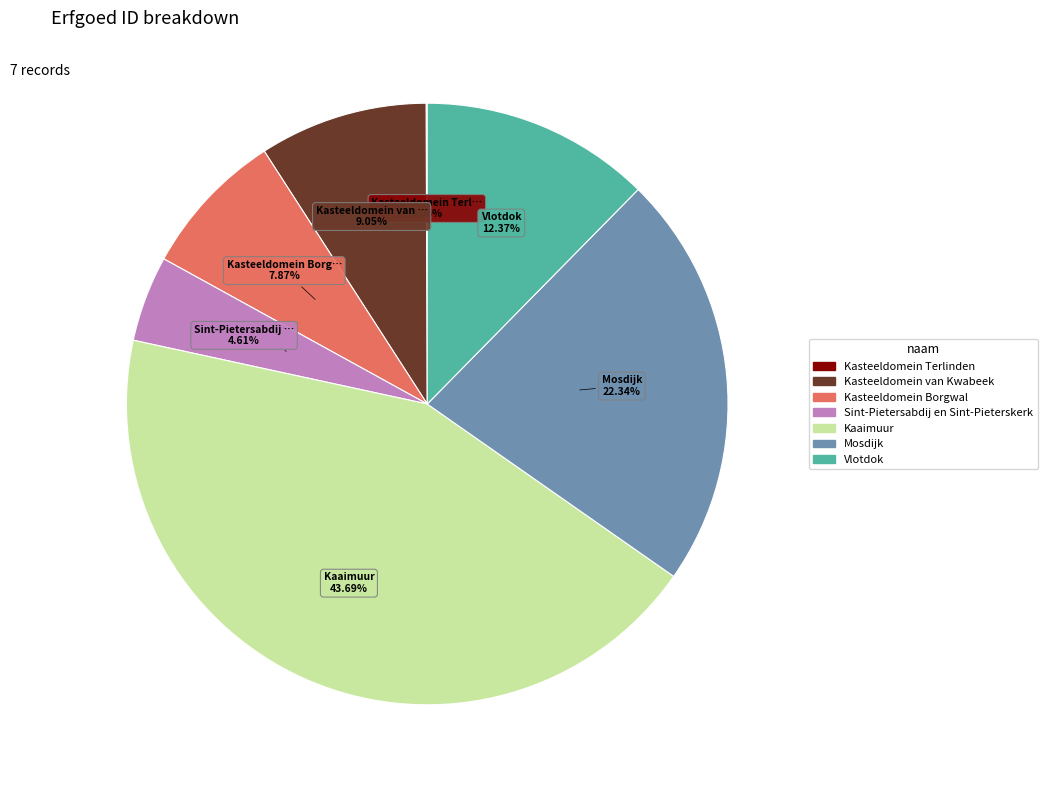

Is there any slice that represents more than half of the pie?

No